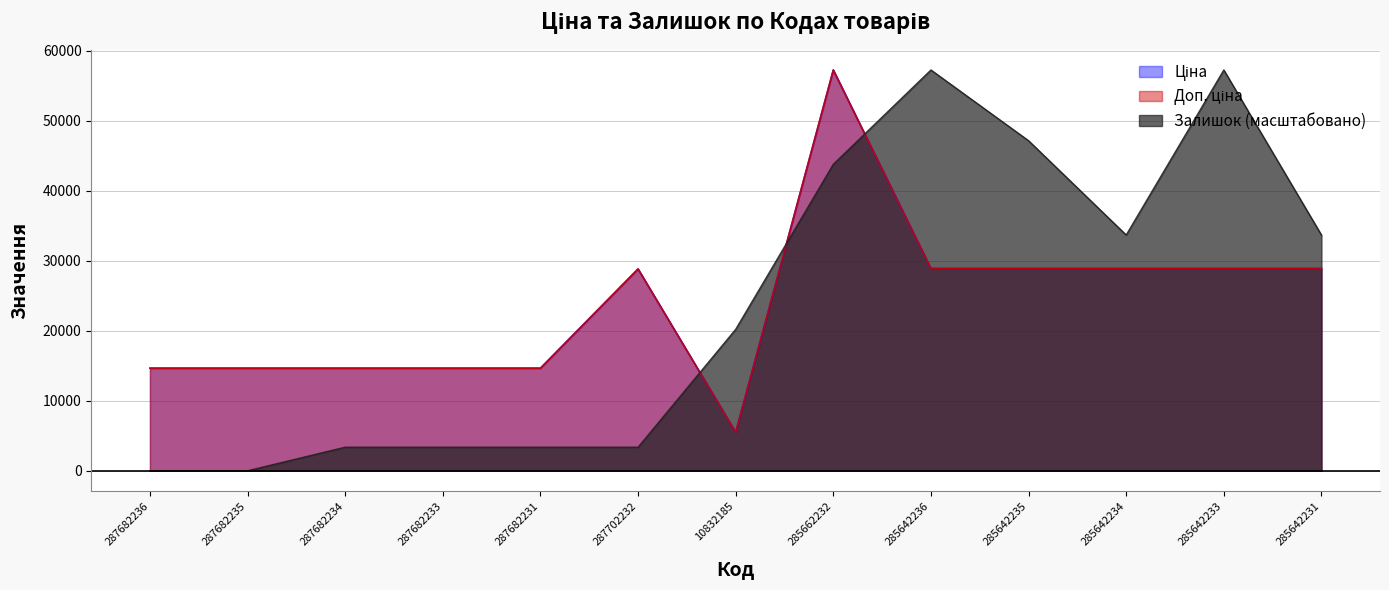

True or false: Доп. ціна has a value of 19369.8 at 287682231.

False